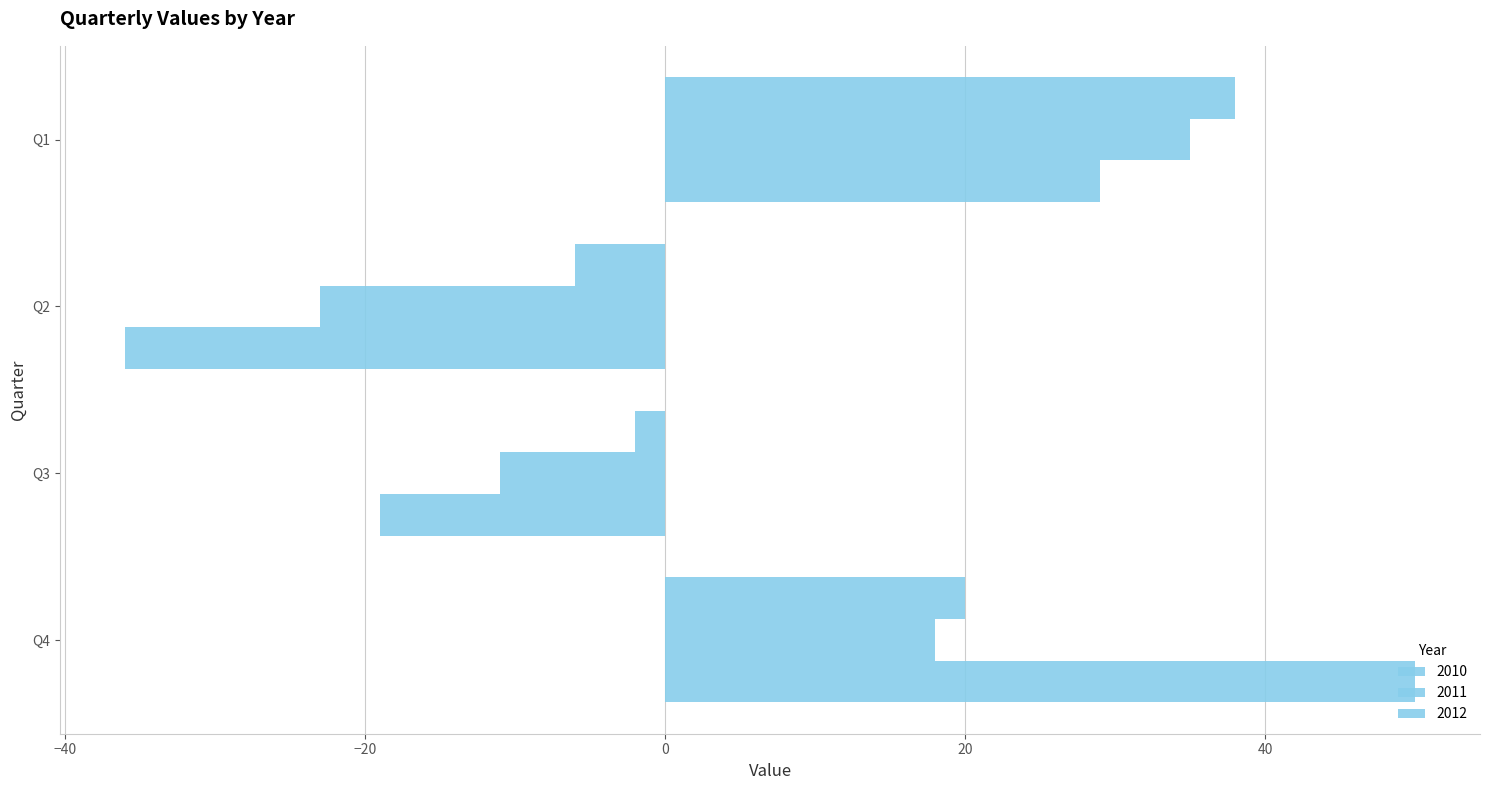

How many negative values does the 2011 series have?

2